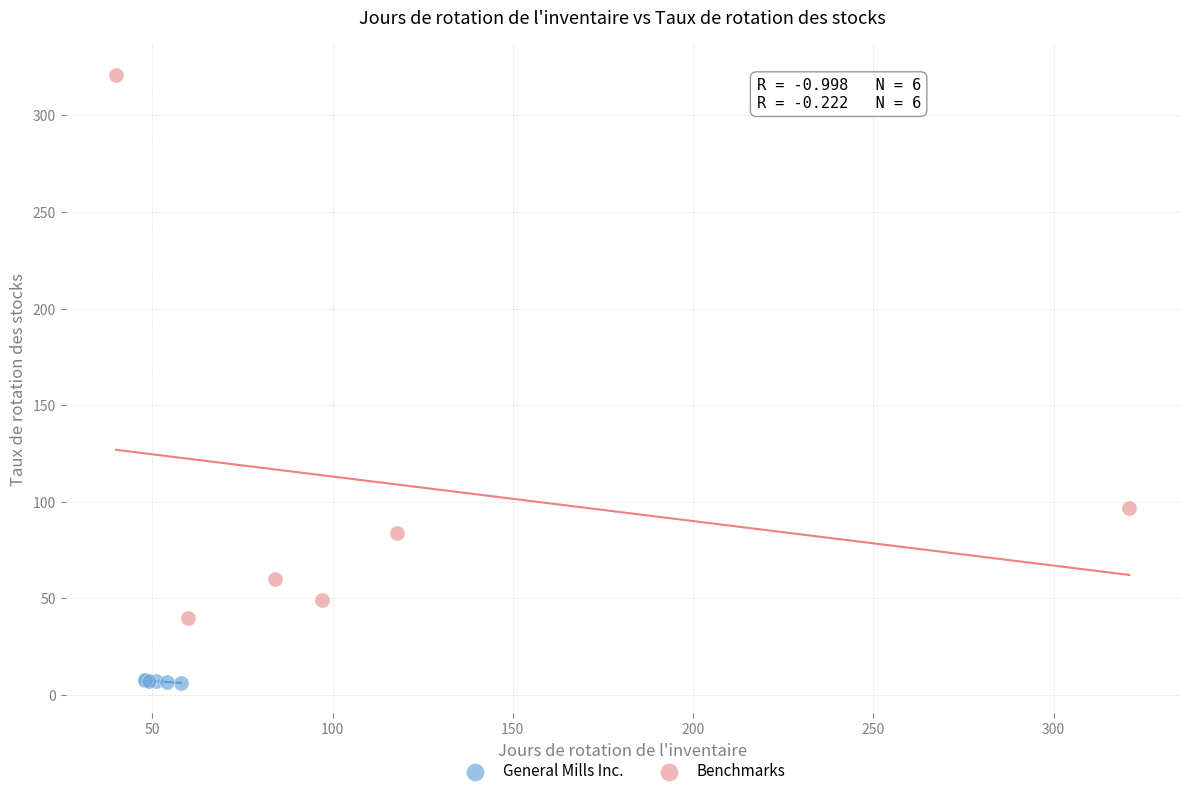

Which series reaches the maximum Y coordinate?

Benchmarks